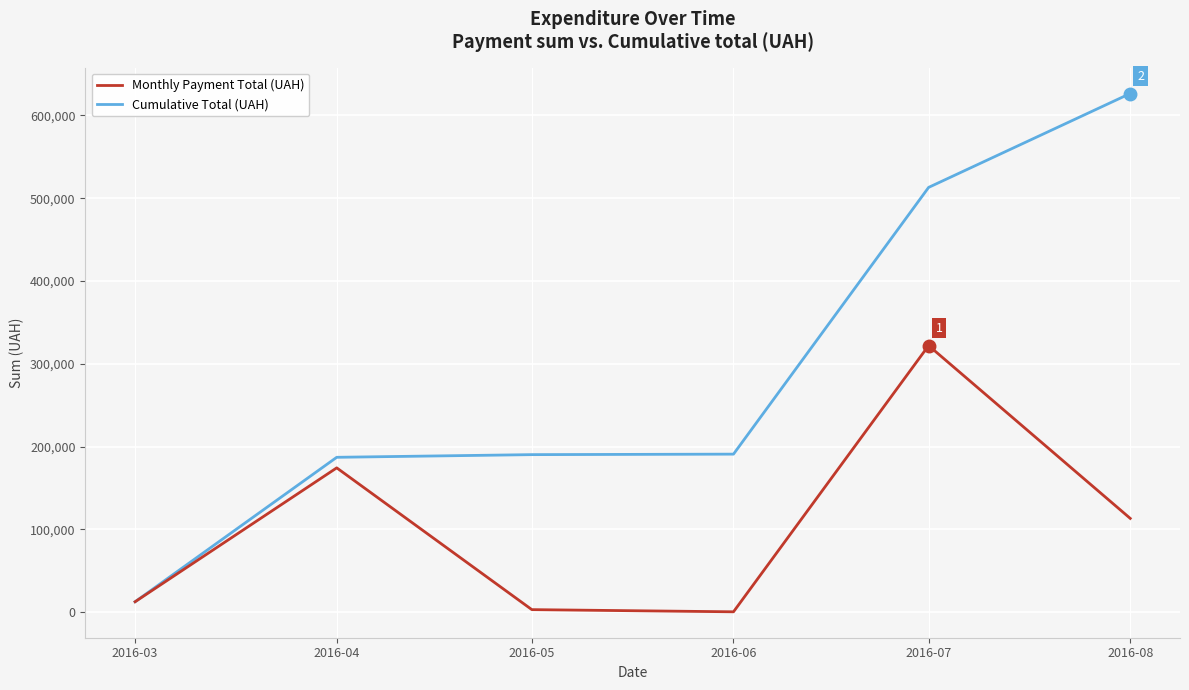

At 2016-07, list the series in order from smallest to largest.

Monthly Payment Total (UAH), Cumulative Total (UAH)